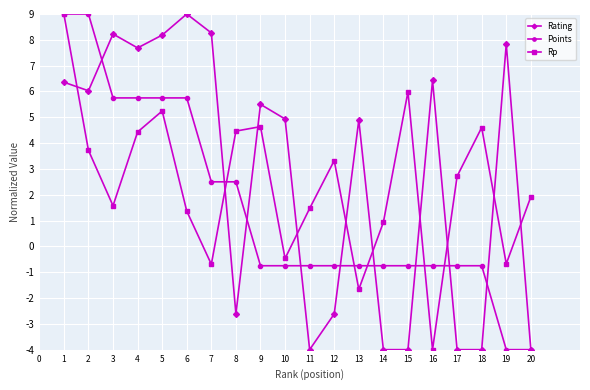

The Rp series shows 1.9 at 10. True or false?

False